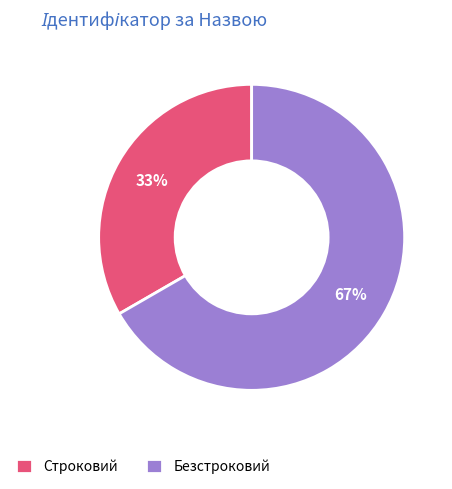

Do Безстроковий and Строковий together represent more than half of the pie?

Yes